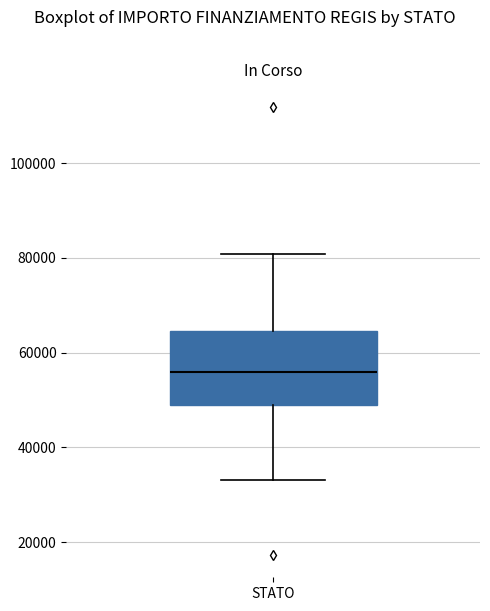

Read this box plot against the y-axis: the position of the median line, the range covered by the box, and the ends of both whiskers. The values are not printed on the chart, so give them approximately, as read against the axis.

median 56000, box 50000 to 64000, whiskers 32000 to 80000